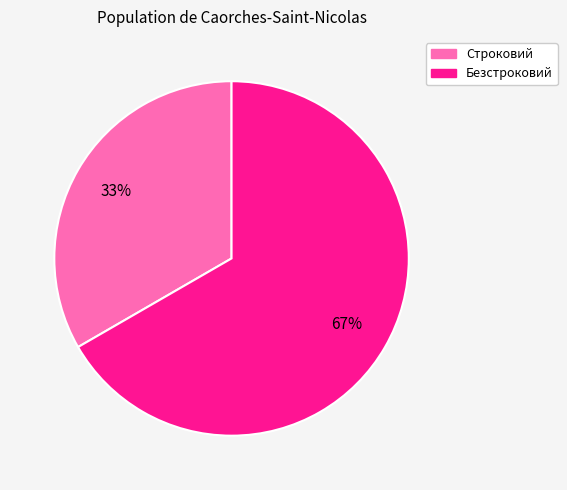

Is the sum of Строковий and Безстроковий greater than half?

Yes